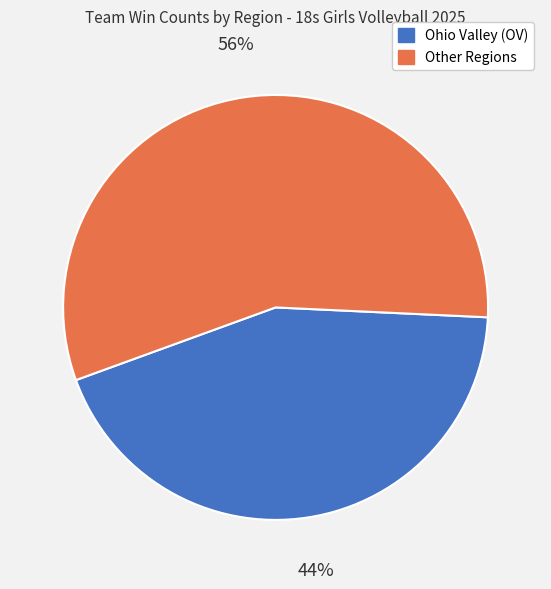

What is the ratio of the value at Ohio Valley (OV) to the value at Other Regions?

0.8